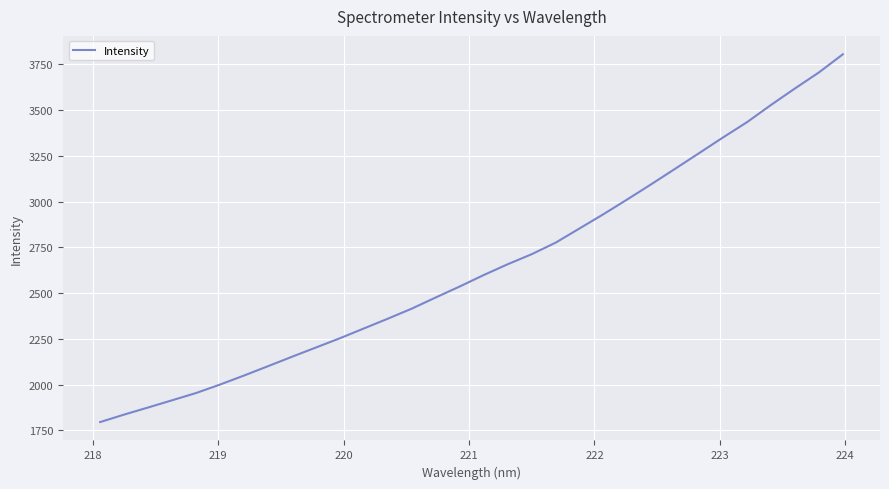

What is the difference between the maximum and minimum values?

2009.5